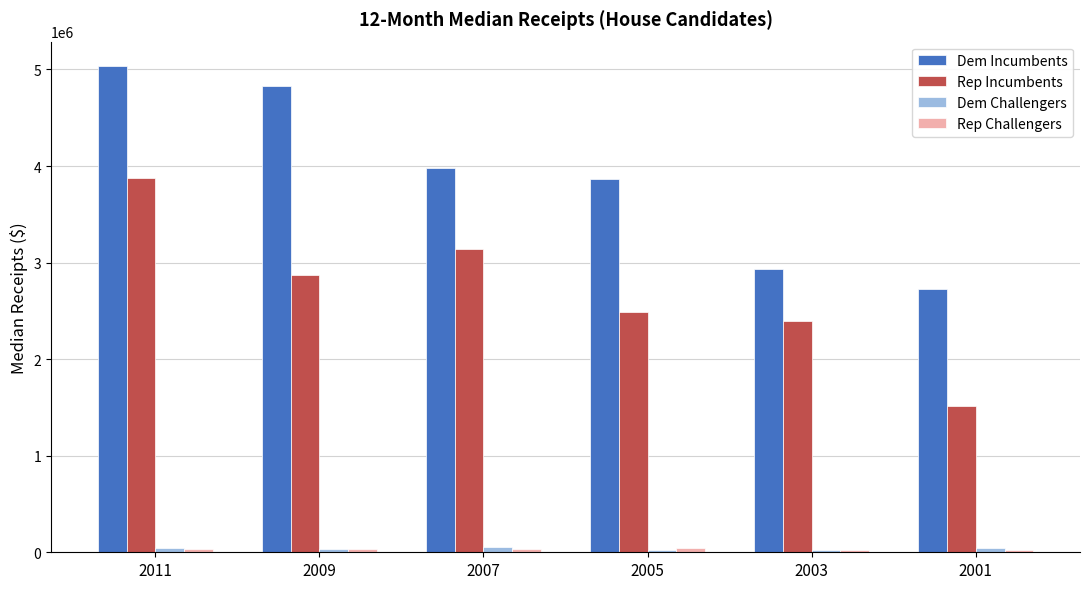

What is the total value across all series at 2001?

4303912.5